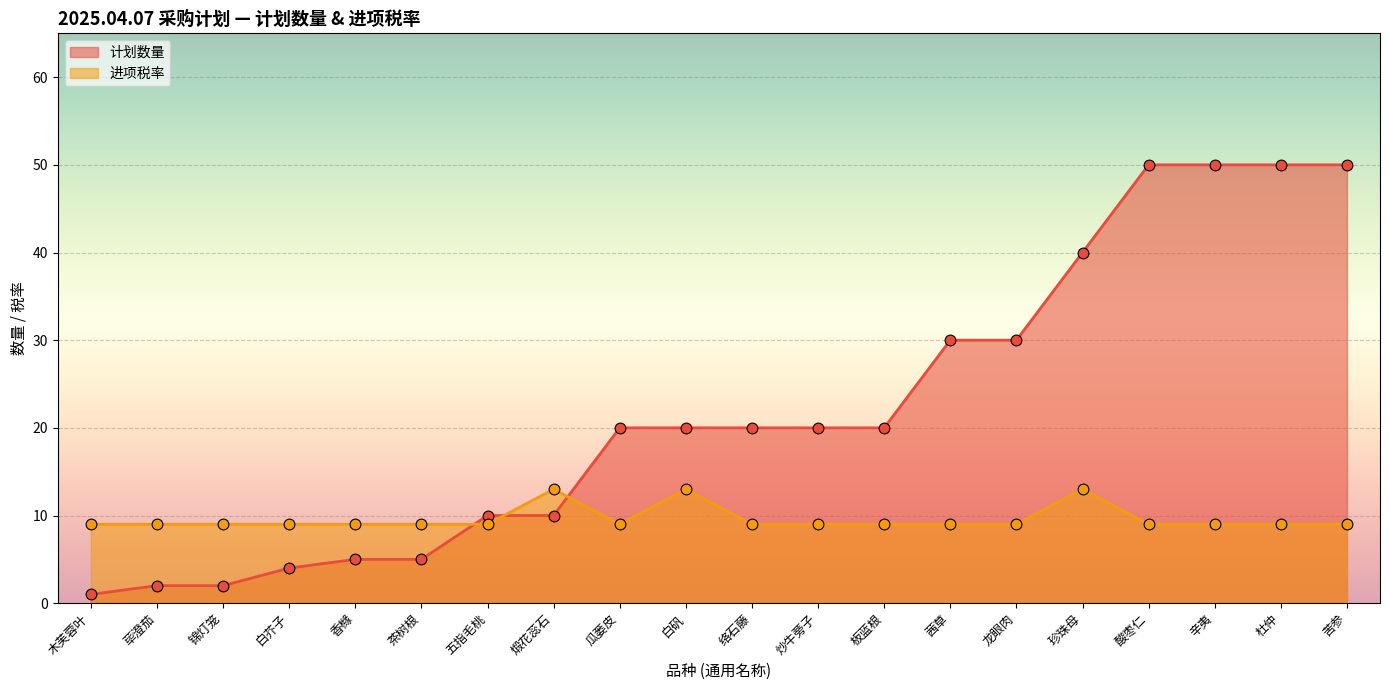

What are all the series names shown in the legend?

计划数量, 进项税率